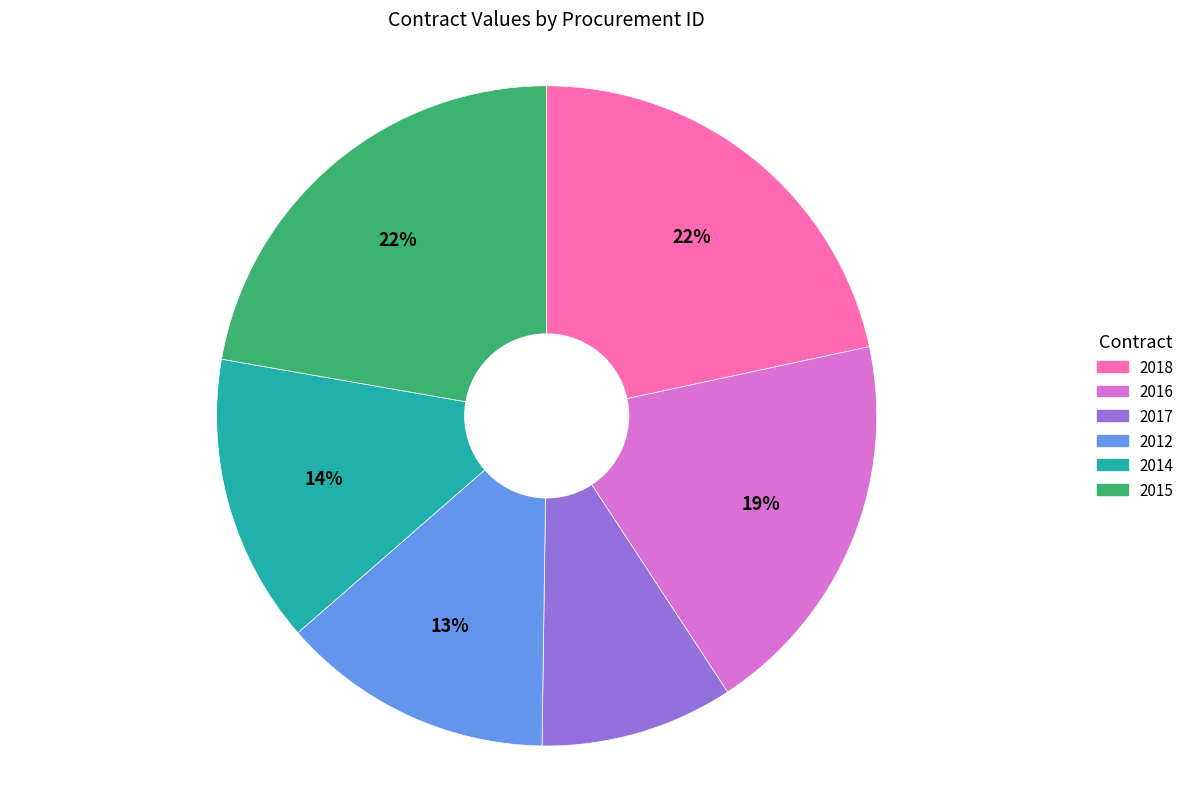

Between 2015 and 2017, which is larger?

2015